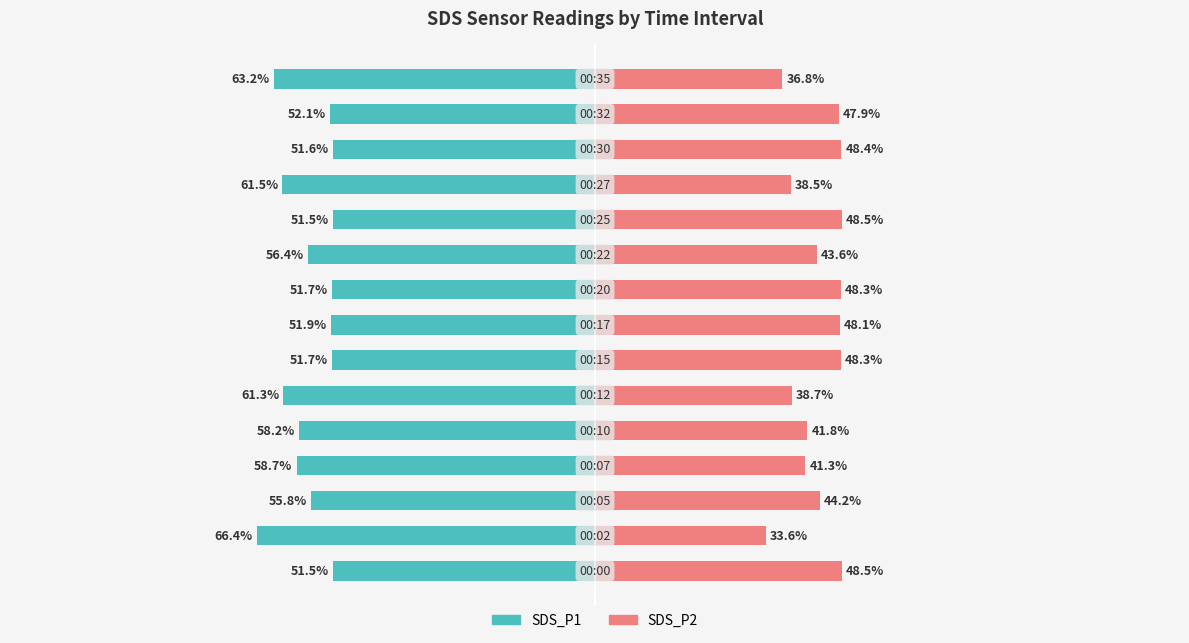

Is it true that SDS_P2 equals 48.3 at 8?

True